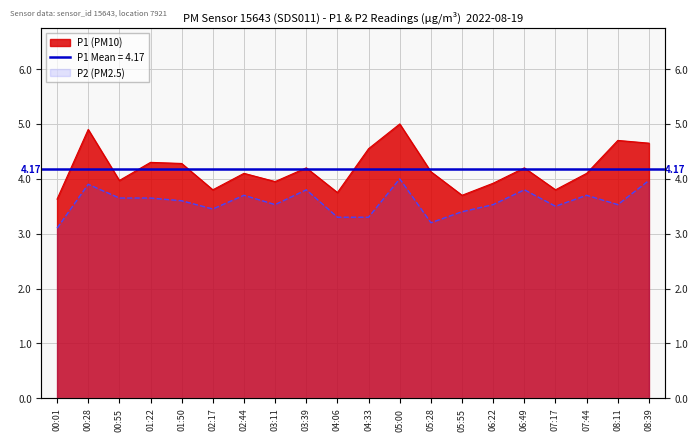

Which has a higher value, 05:28 or 00:01?

05:28